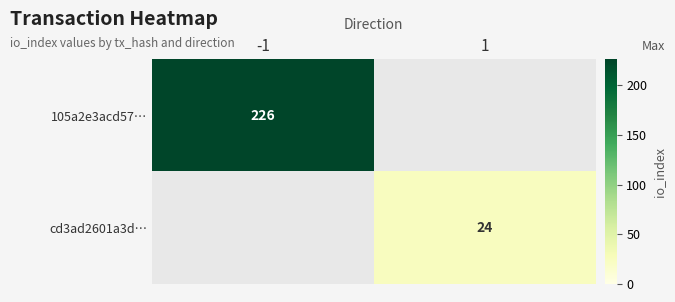

True or false: 105a2e3acd57… has a value of 226 at -1.

True